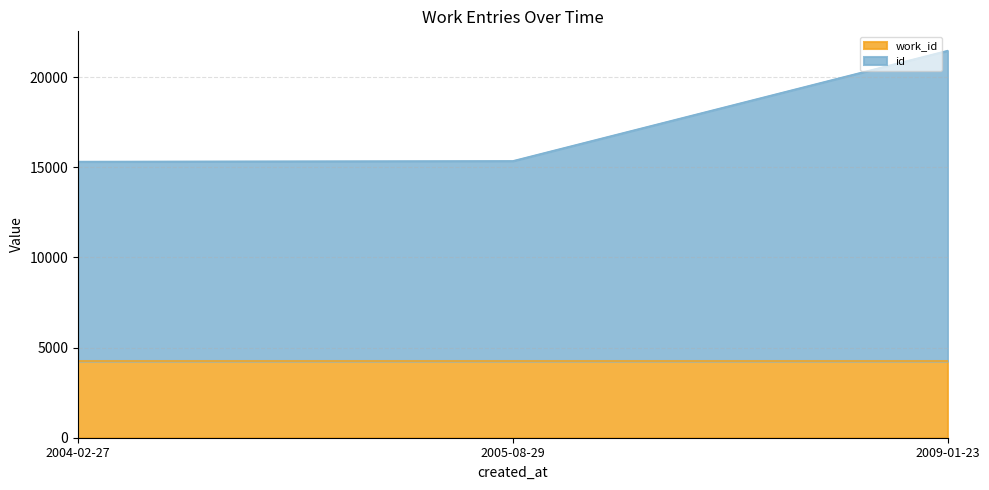

What is the maximum value shown in the chart?

21467